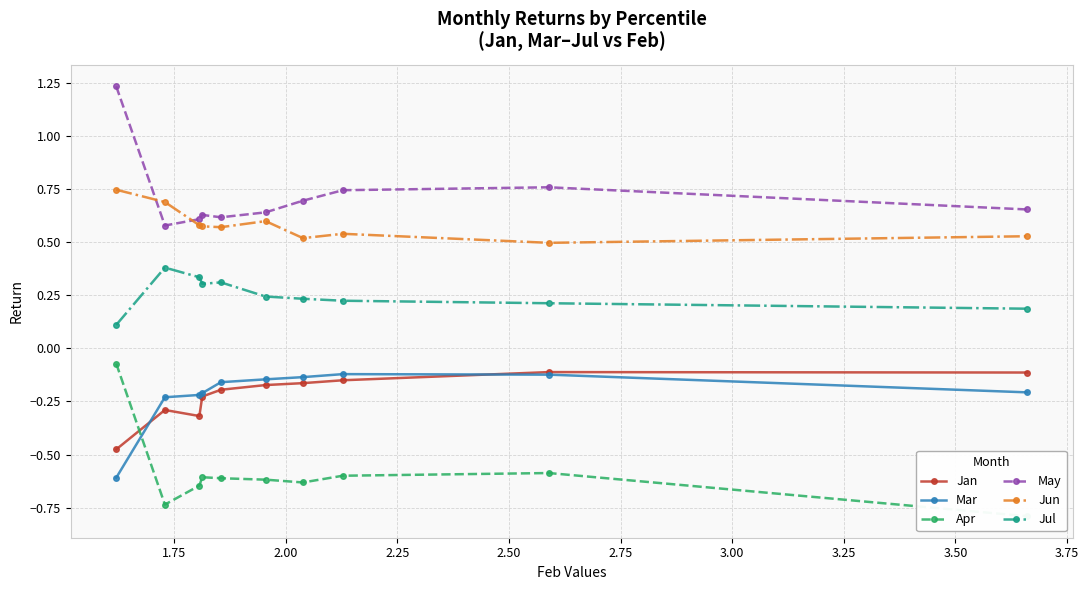

True or false: Mar has more than 0 points higher than both neighbors.

True